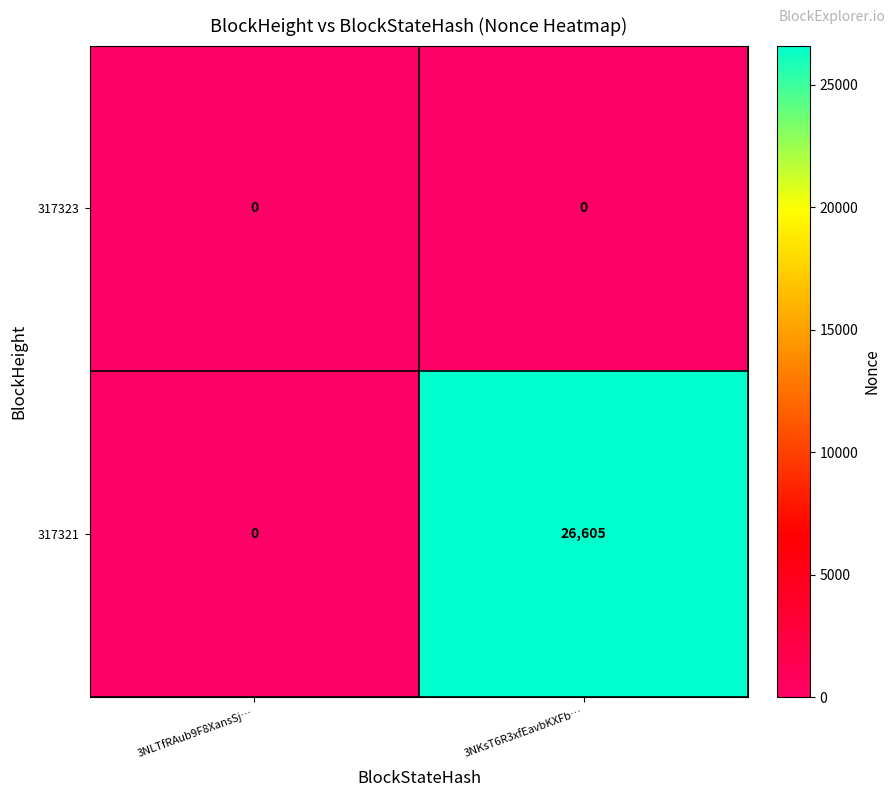

Which series has the largest range (max minus min)?

317321